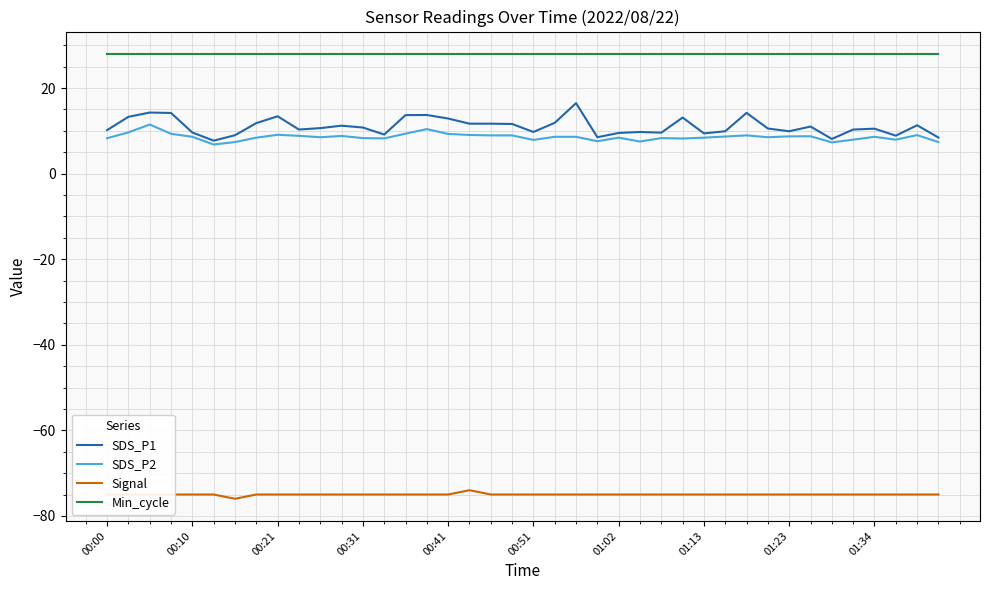

True or false: SDS_P1 and Min_cycle intersect in this chart.

False